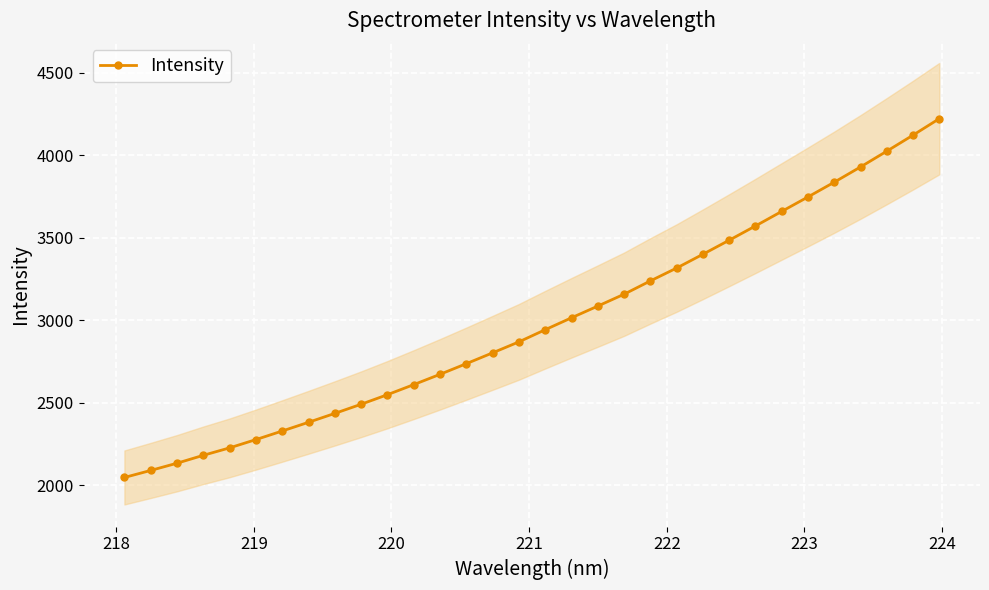

What is the average value?

2986.8